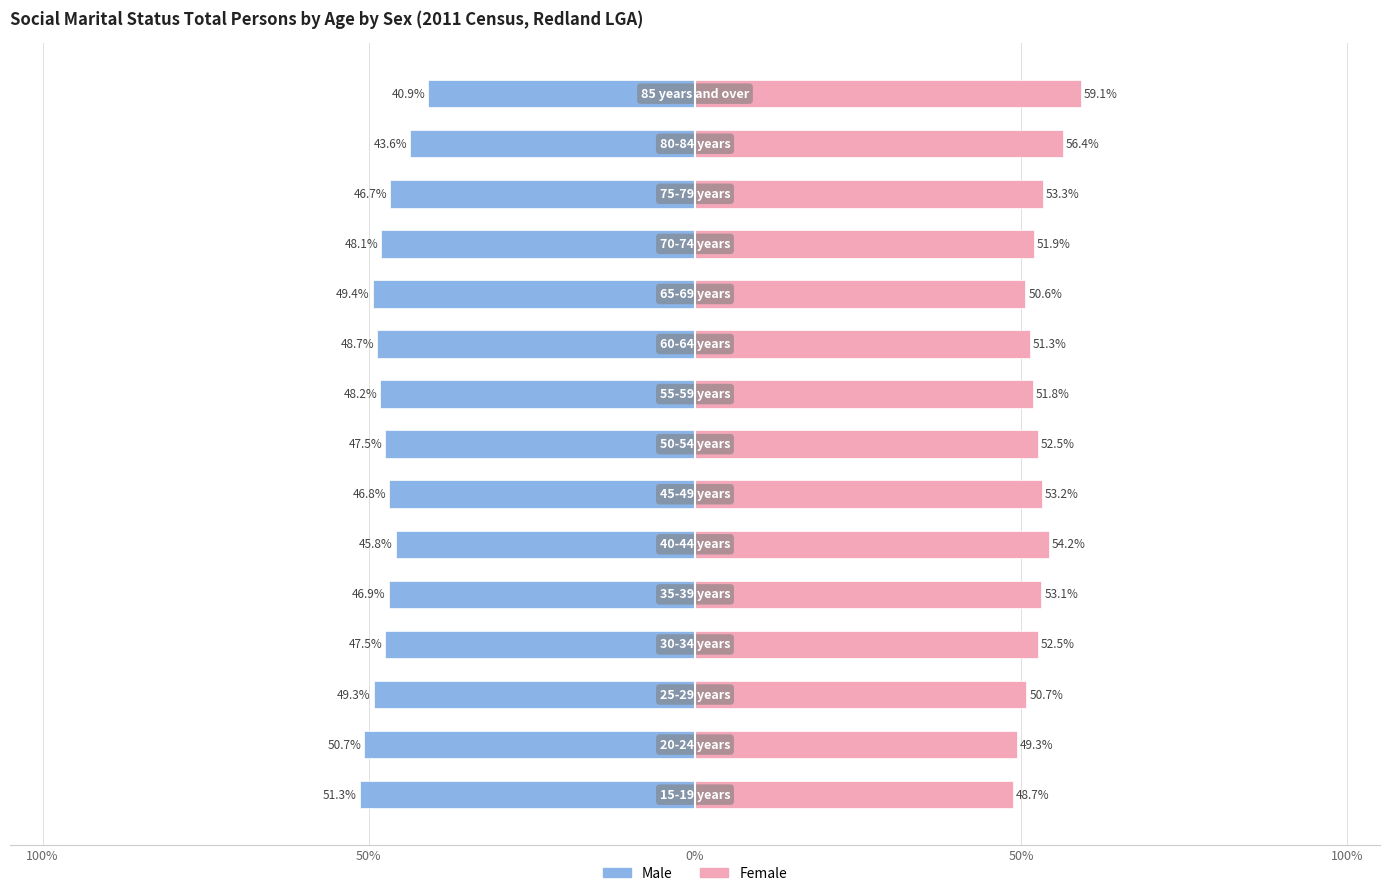

How many bars are there in each group?

2